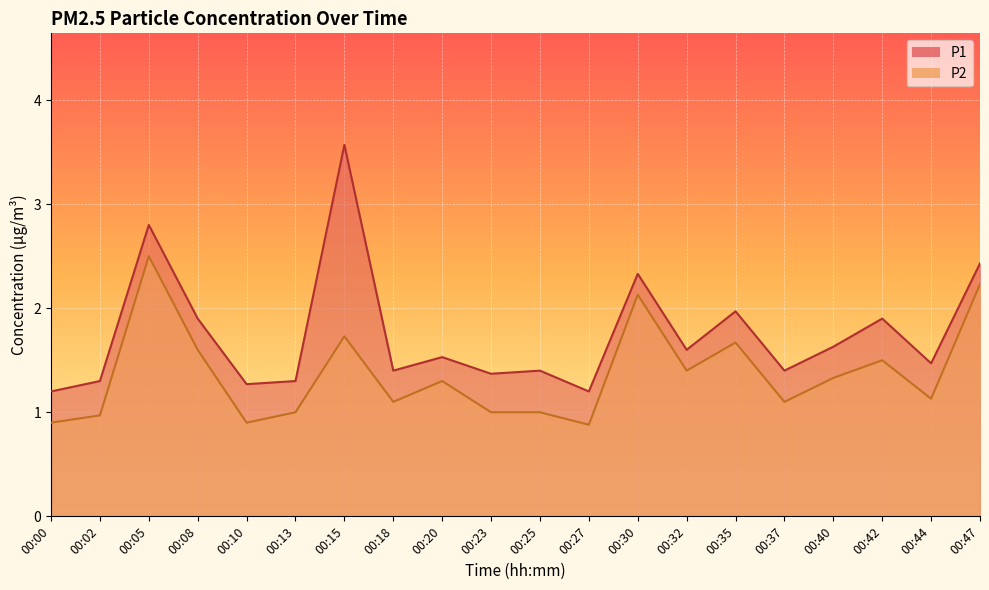

The value of P2 at 00:42 is 2.6. True or false?

False